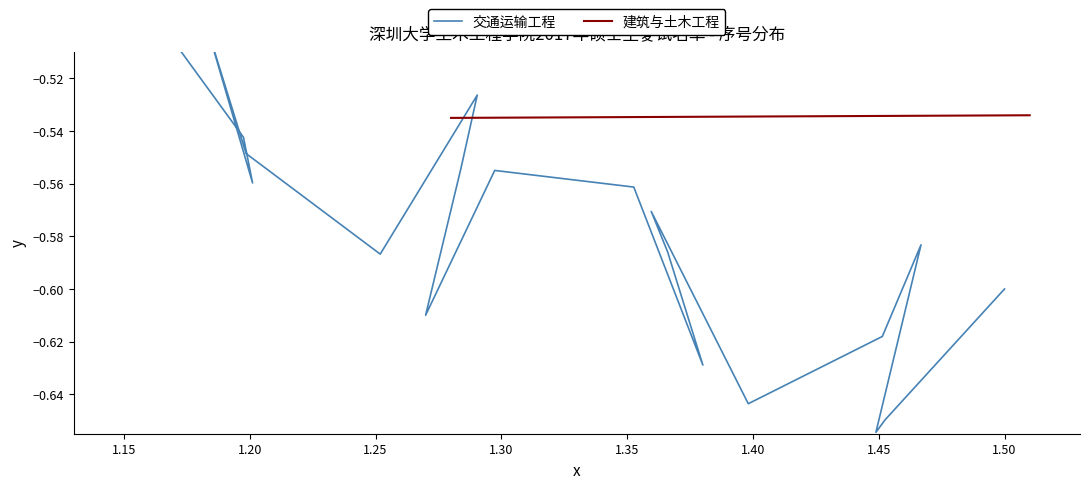

What is the average value of the 交通运输工程 series?

-0.6